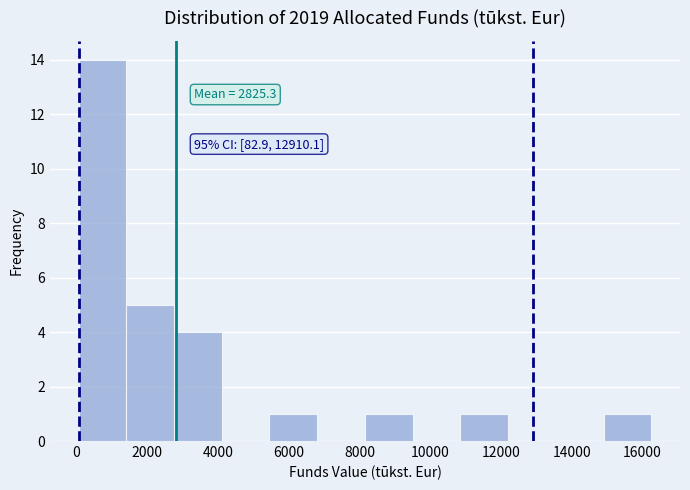

Which range on the x-axis has the tallest bar?

0 to 1400